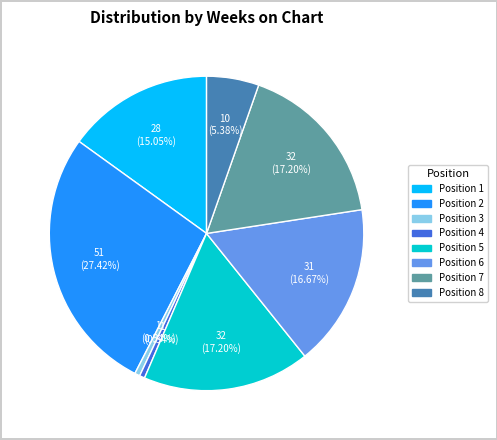

Does any single category account for the majority?

No